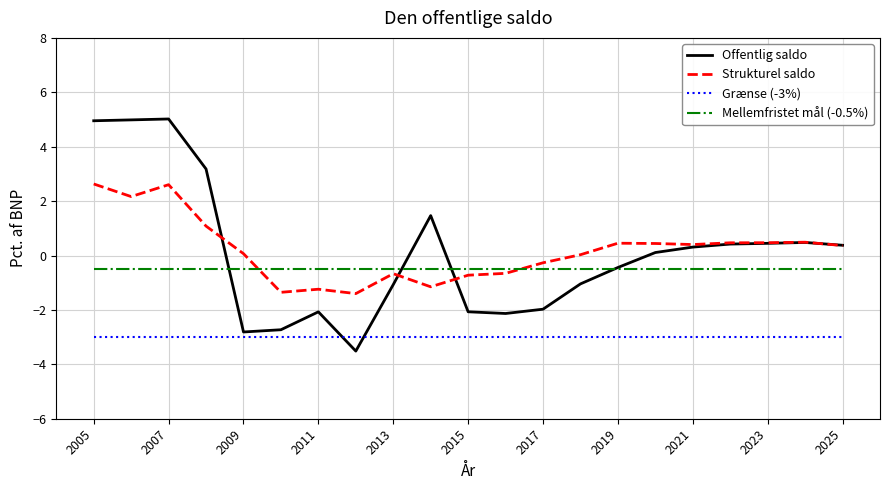

In Strukturel saldo, how many points are lower than both neighbors (excluding endpoints)?

5